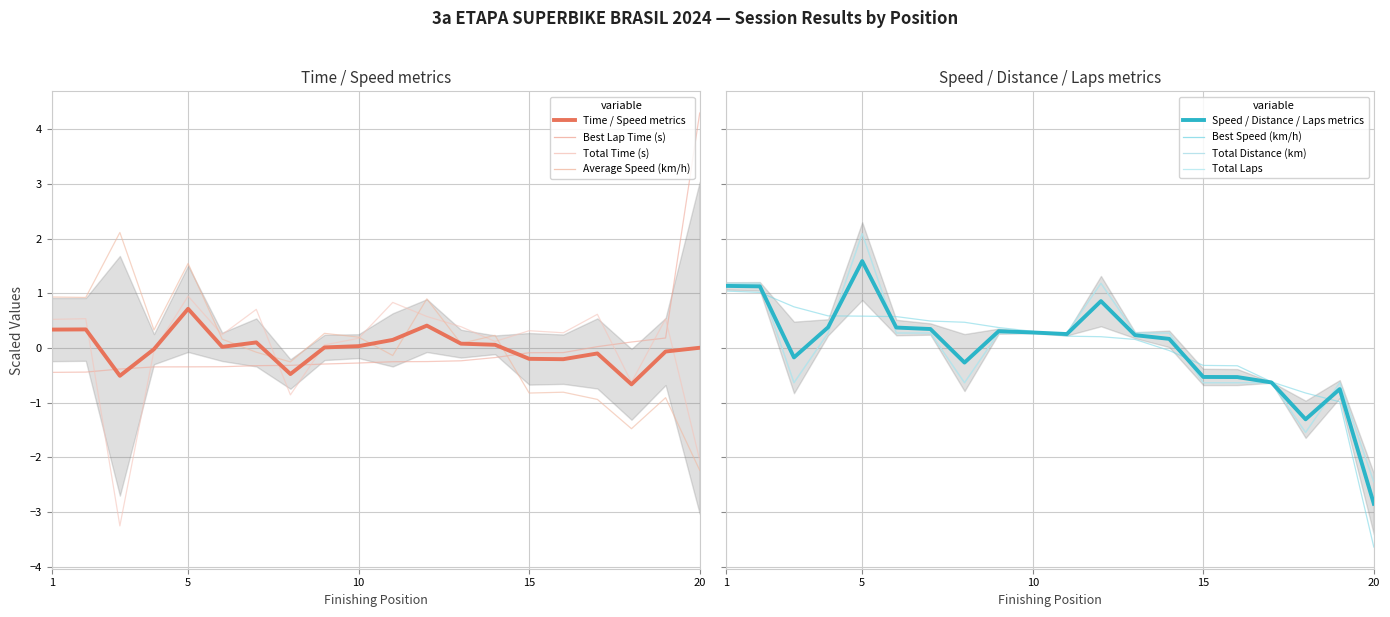

Rank the series by their maximum value, from lowest to highest.

Time / Speed metrics, Speed / Distance / Laps metrics